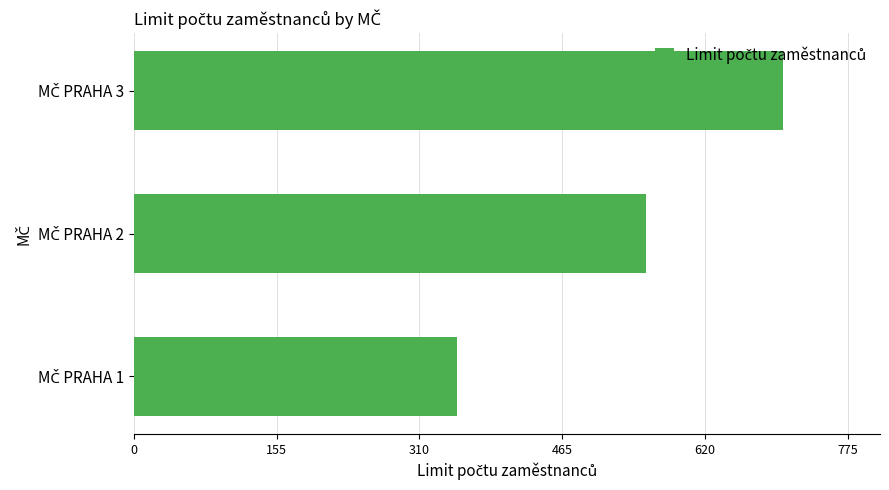

How many values are below 555?

1